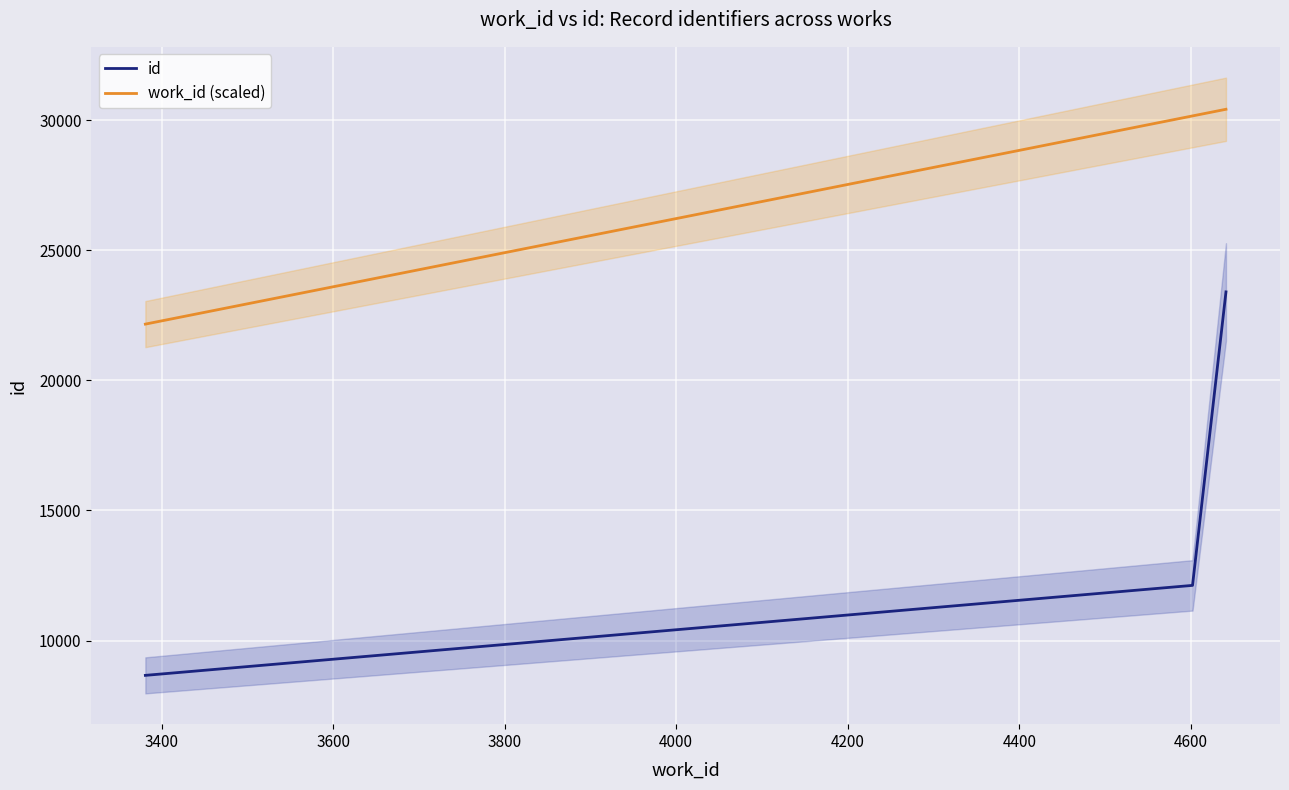

What is the highest value of the id series?

23403.0